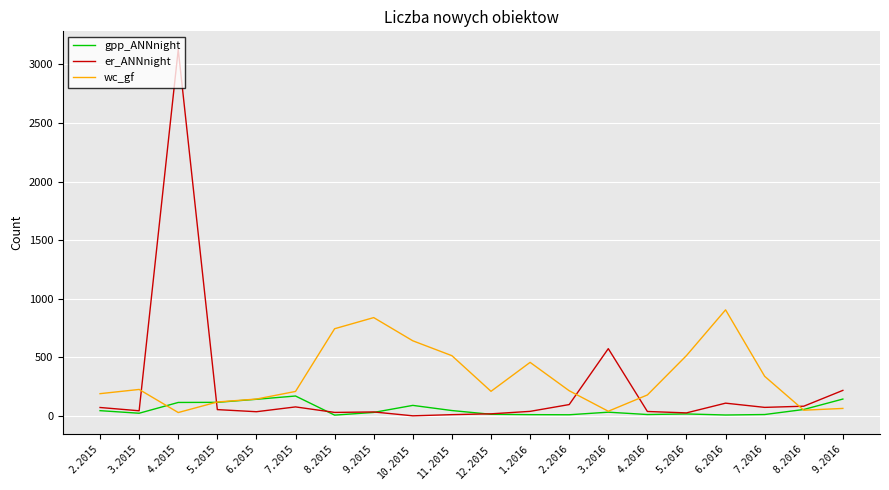

List the series in order of their peak value, lowest first.

gpp_ANNnight, wc_gf, er_ANNnight